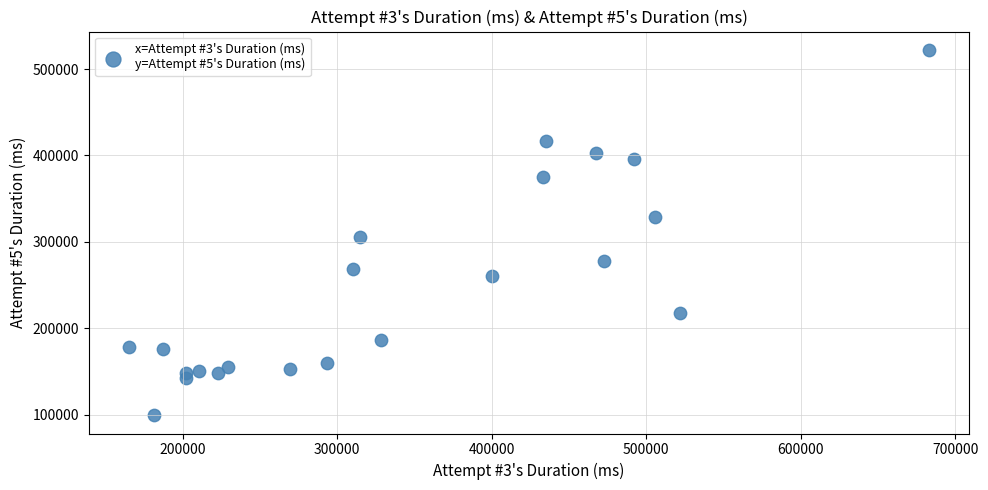

What is the range of Y values (max minus min)?

422991